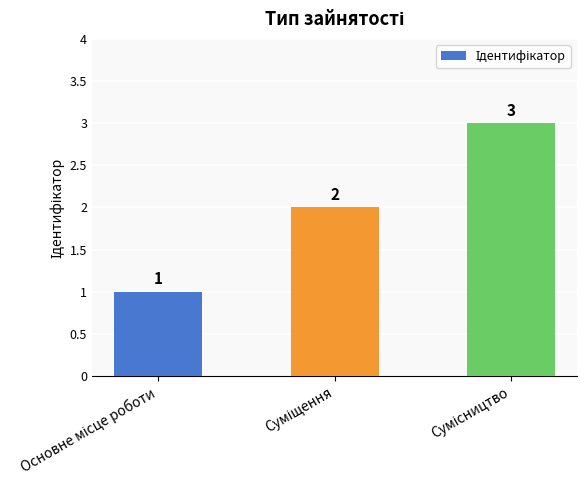

Count the values in the range 1 to 3.

3